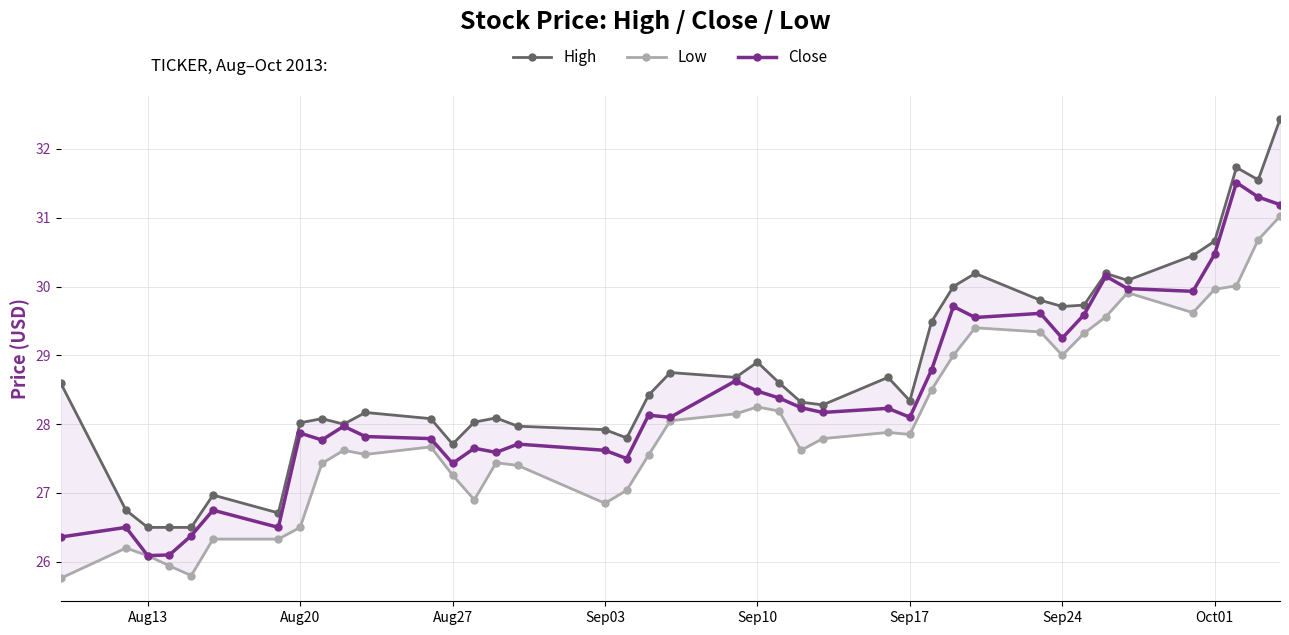

What is the minimum value for Close?

26.1